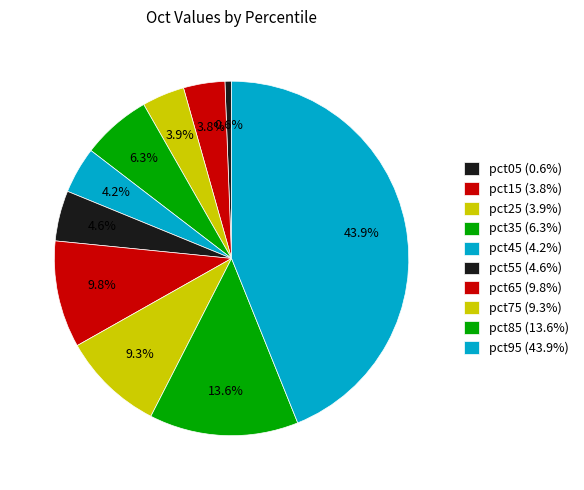

The pct25 slice represents 4% of the pie. True or false?

True